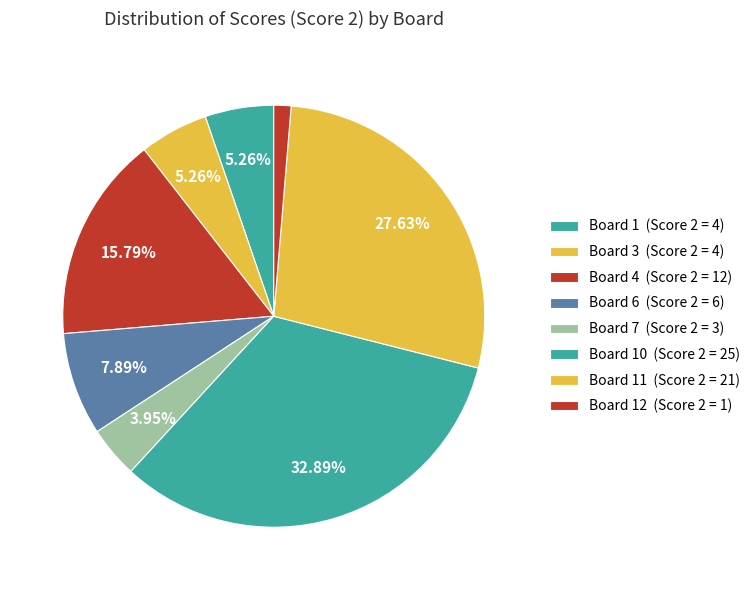

What is the largest slice in the pie chart?

10